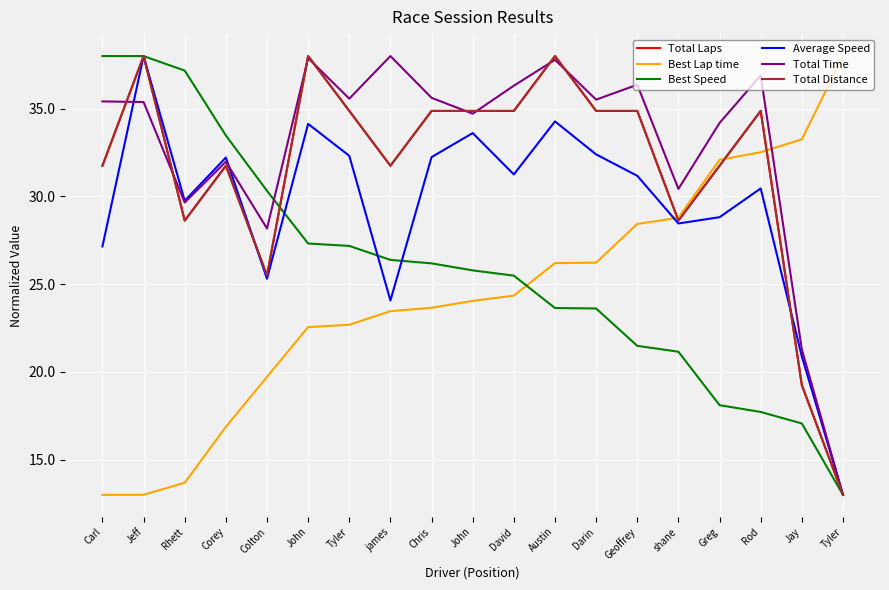

Is this an area chart (filled region under the line)?

No